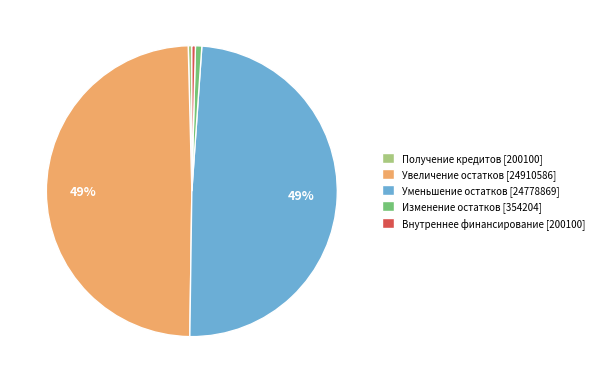

To the nearest percent, what percentage of the pie is Уменьшение остатков [24778869]?

49%